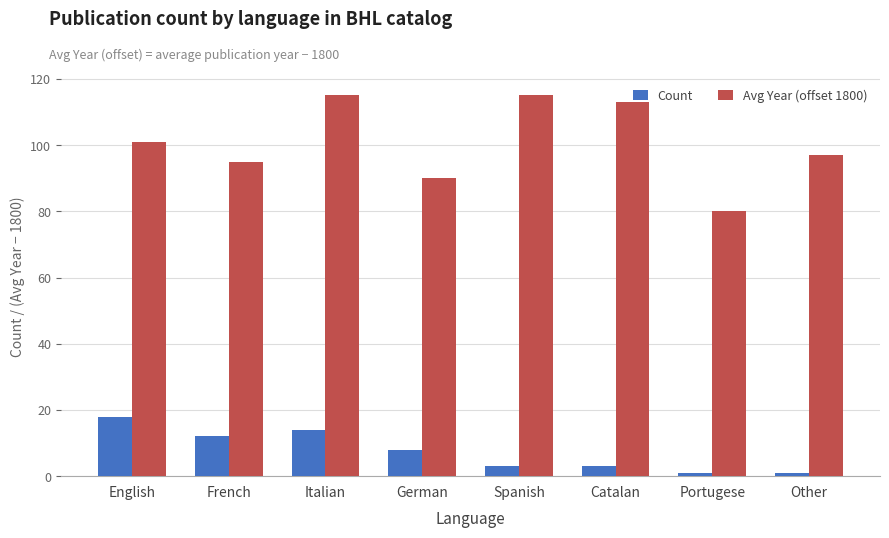

What is the total value across all series at English?

119